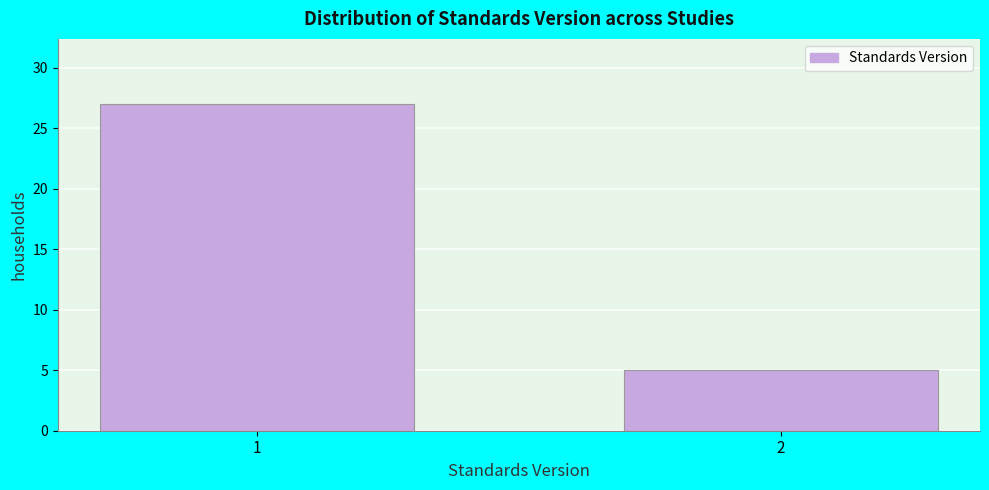

Reading right to left, list all the values displayed in this chart.

5	27